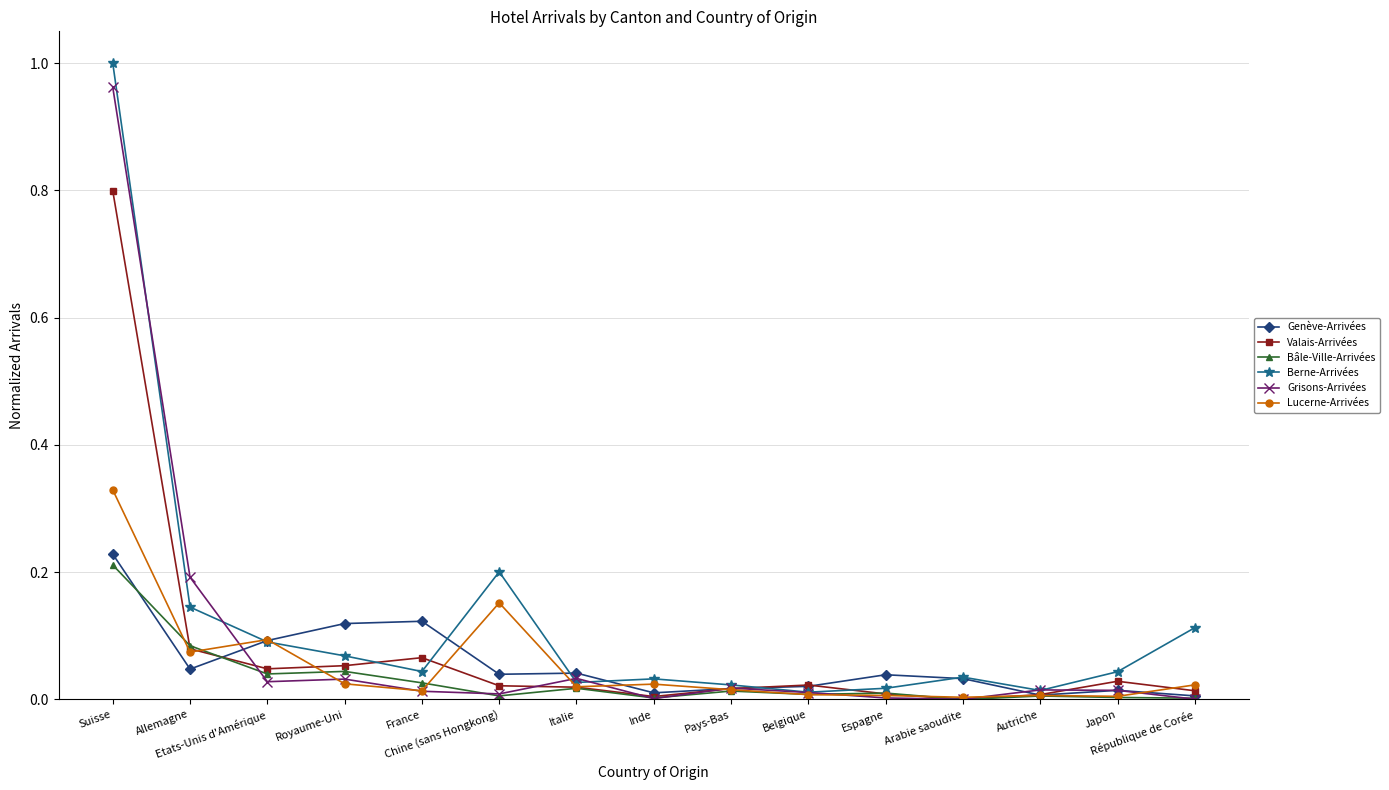

Between Royaume-Uni and Italie, which series saw the biggest shift?

Genève-Arrivées